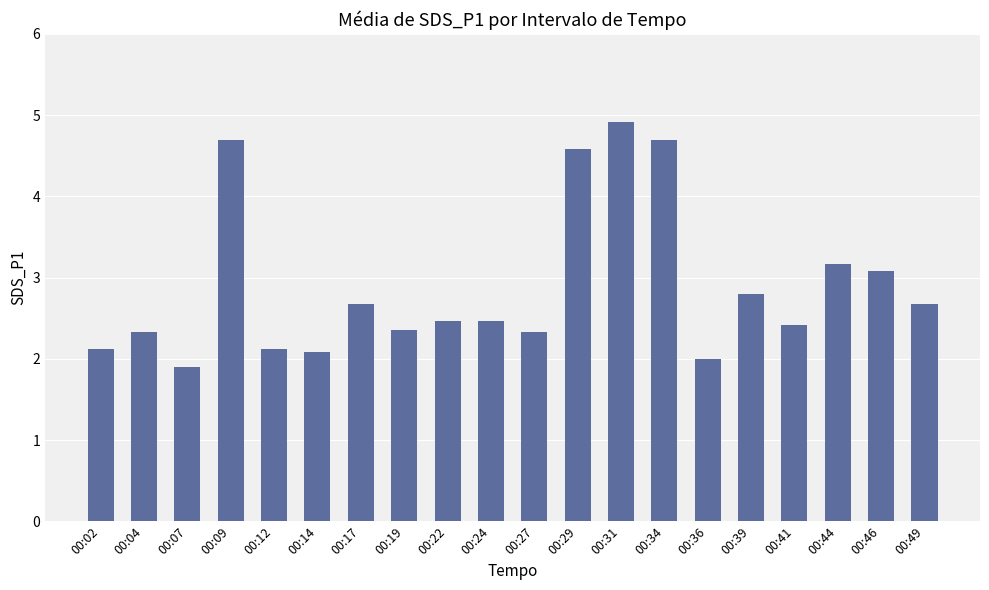

Between 00:07 and 00:27, which is larger?

00:27